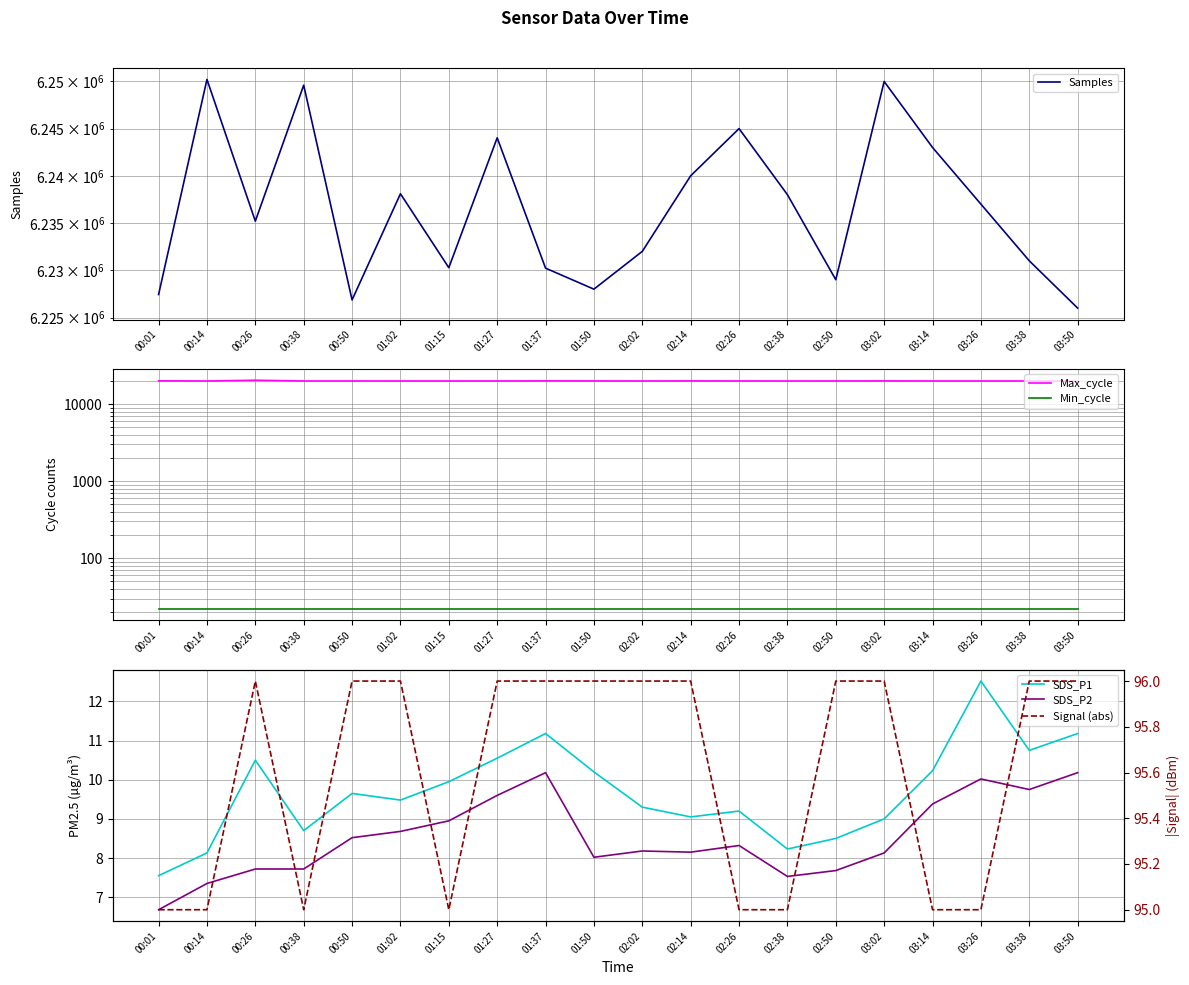

Which category has the highest value across all series?

00:14